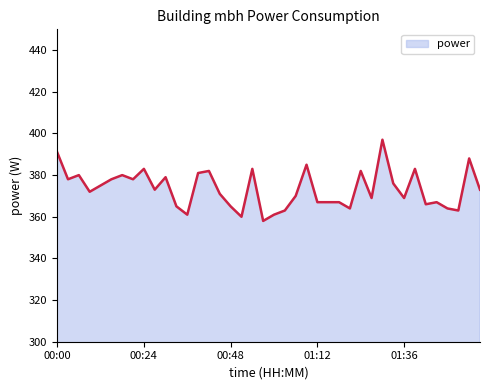

What is the maximum value shown in the chart?

397